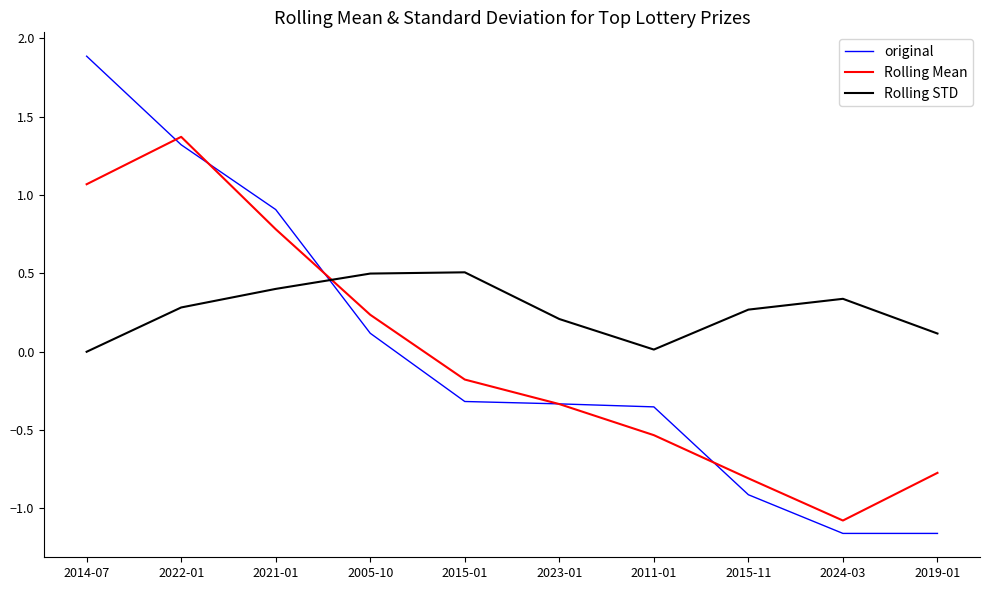

List the series in order of their peak value, highest first.

original, Rolling Mean, Rolling STD